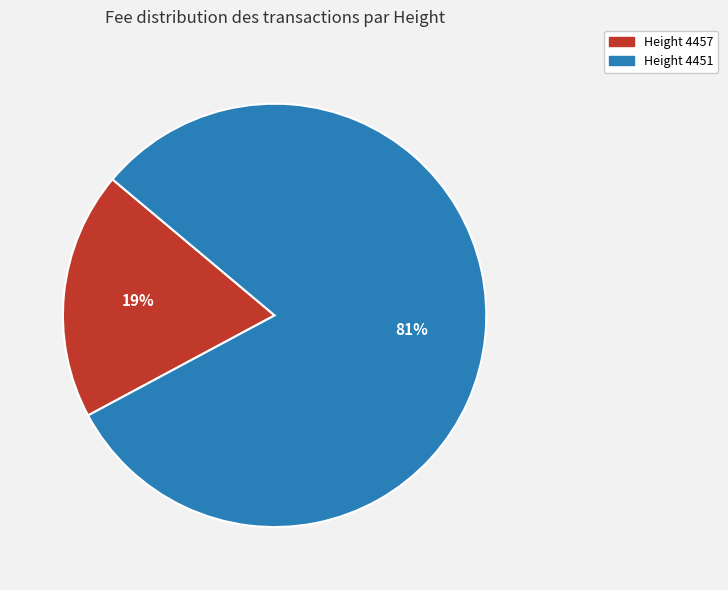

Does any single category account for the majority?

Yes